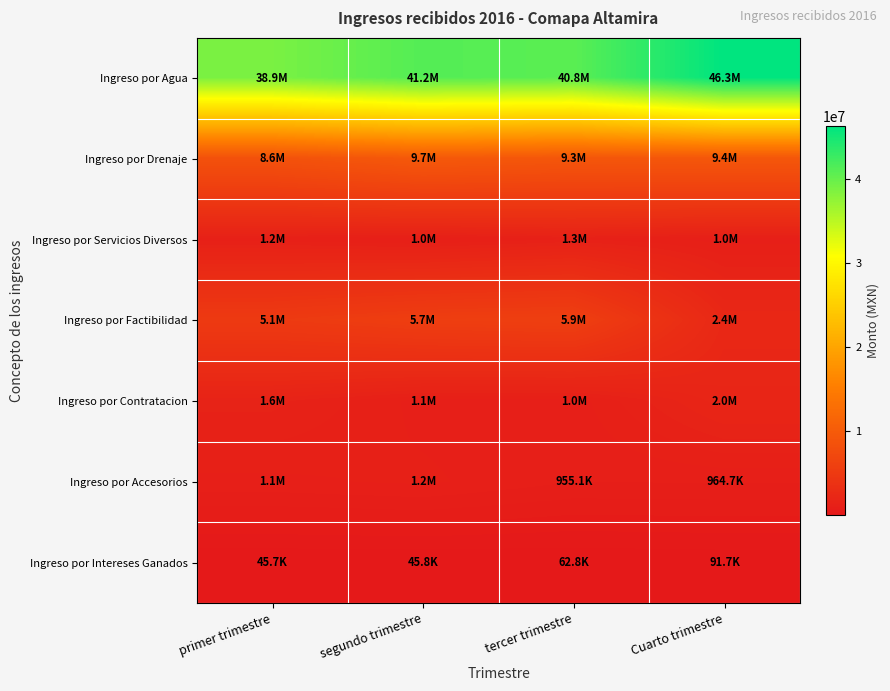

What is the minimum value shown in the chart?

45741.0